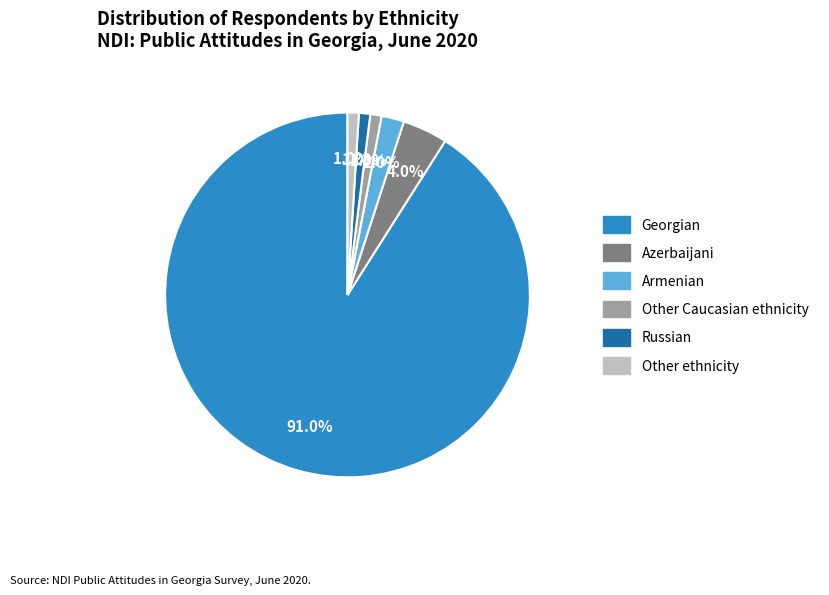

What is the majority slice?

Georgian